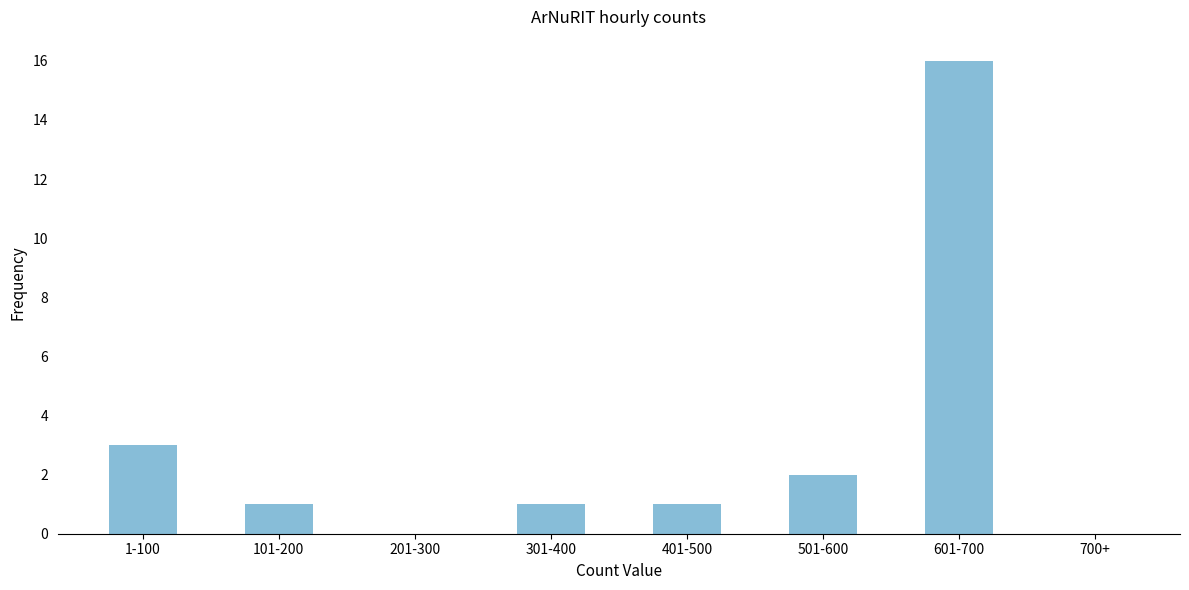

Reading right to left, extract all data points from this chart.

700+=0	601-700=16	501-600=2	401-500=1	301-400=1	201-300=0	101-200=1	1-100=3